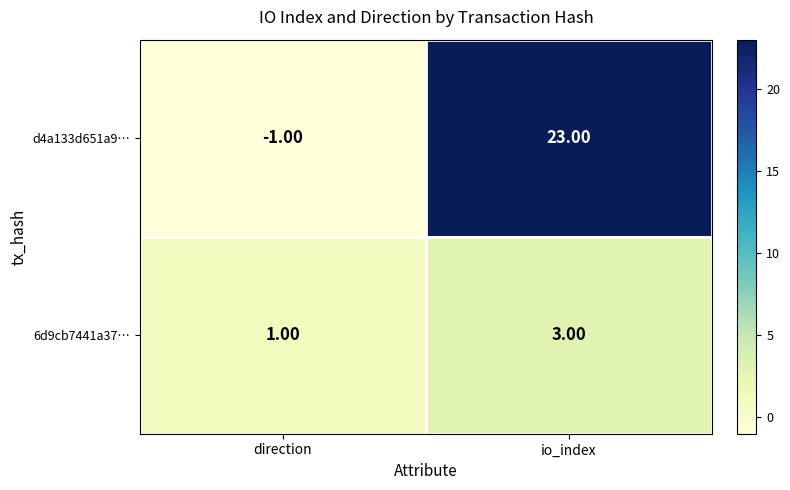

What is the sum of the 6d9cb7441a37… values at direction and io_index?

4